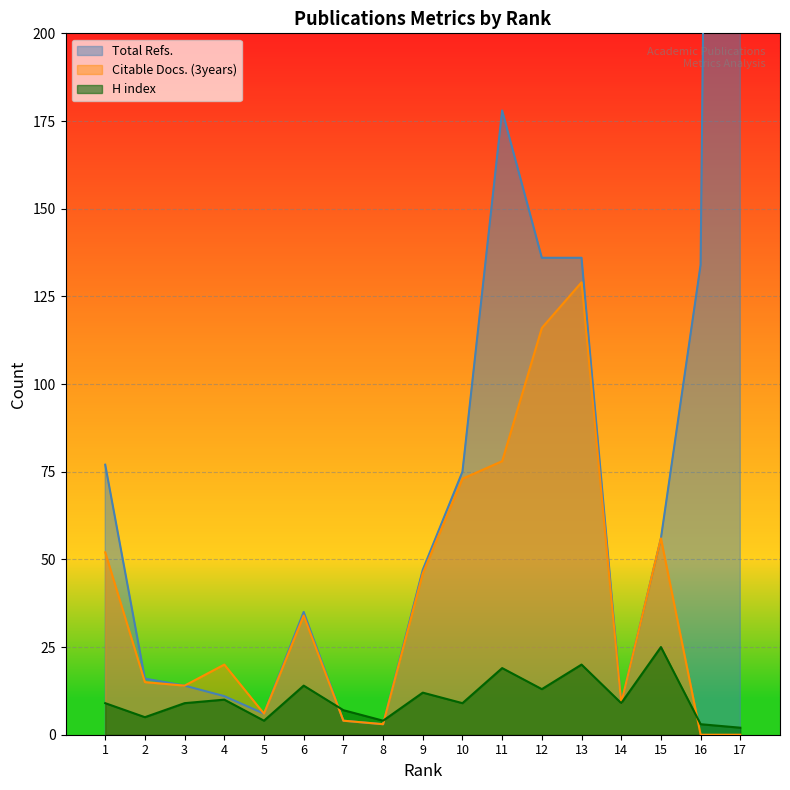

Reading left to right, what are all the values shown in this chart?

Total Refs.: 77	16	14	11	6	35	4	3	47	75	178	136	136	9	56	134	1228
H index: 9	5	9	10	4	14	7	4	12	9	19	13	20	9	25	3	2
Citable Docs. (3years): 52	15	14	20	6	34	4	3	46	73	78	116	129	9	56	0	0